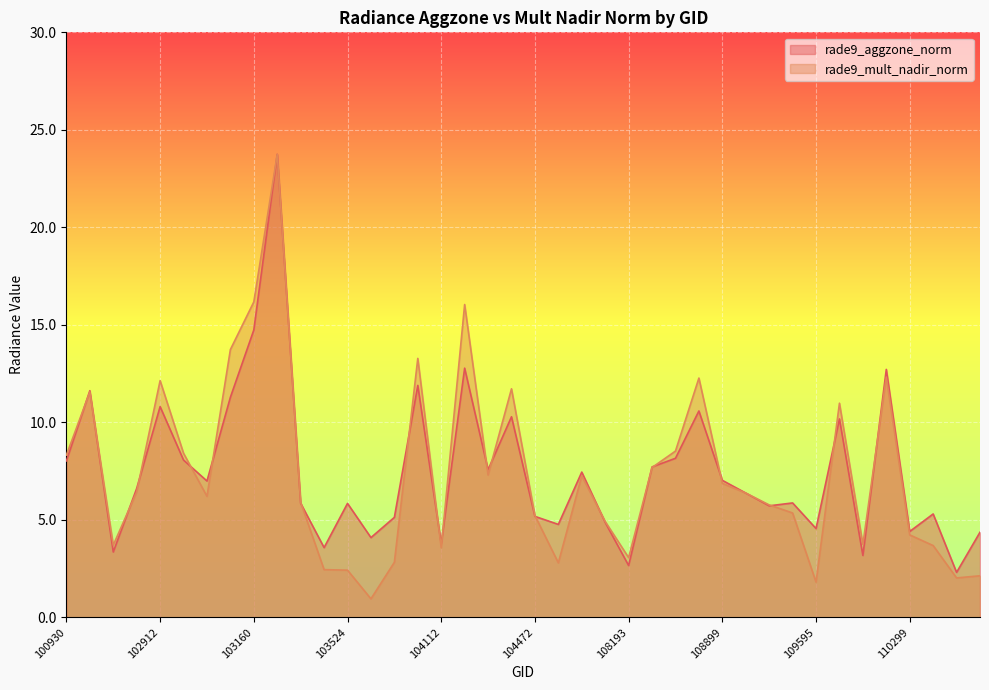

What is the maximum value shown in the chart?

23.7